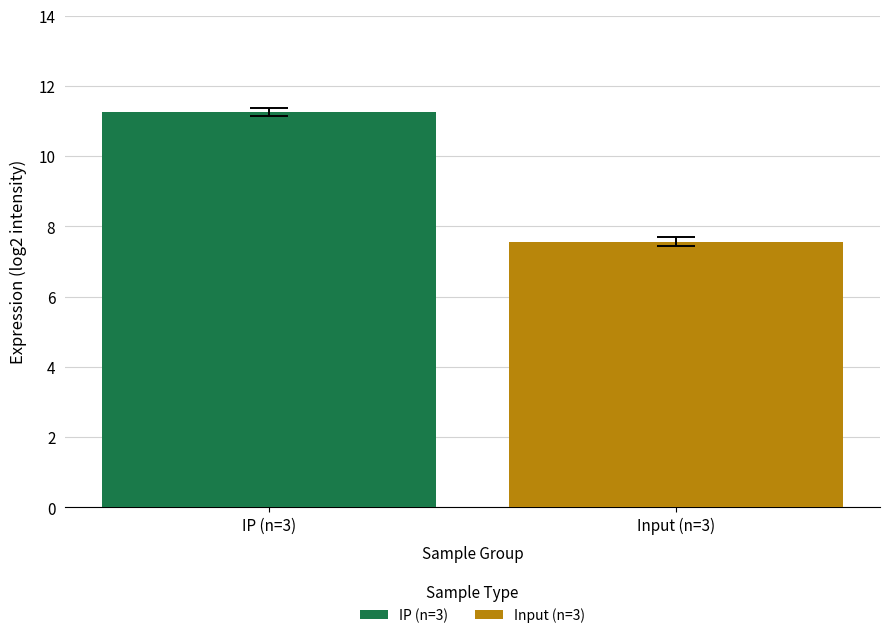

Which category has the lowest value across all series?

Input (n=3)